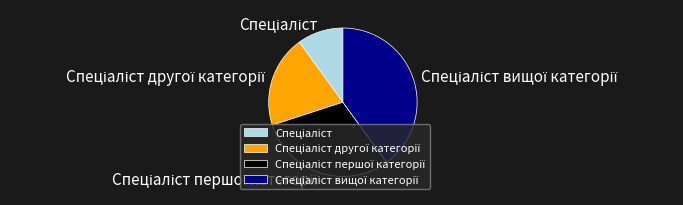

Does any single category account for the majority?

No